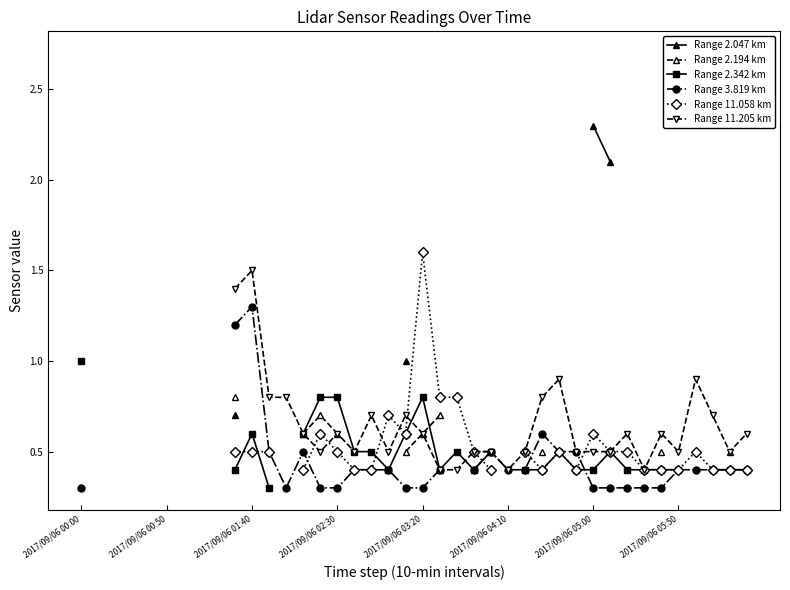

What is the difference between the Range 11.205 km values at 31 and 27?

0.3